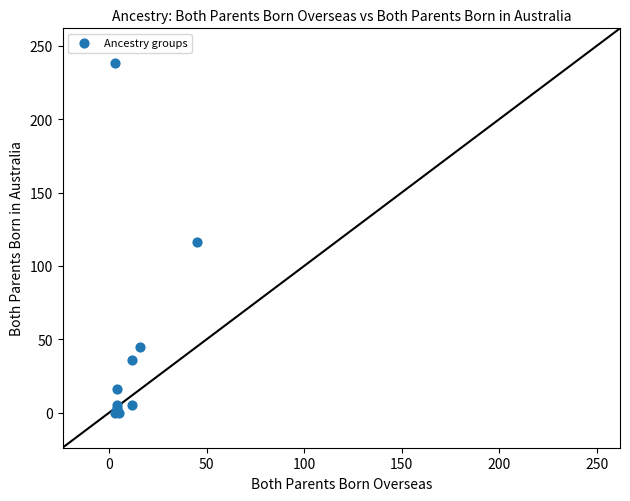

What Y value in the scatter plot is closest to 119?

116